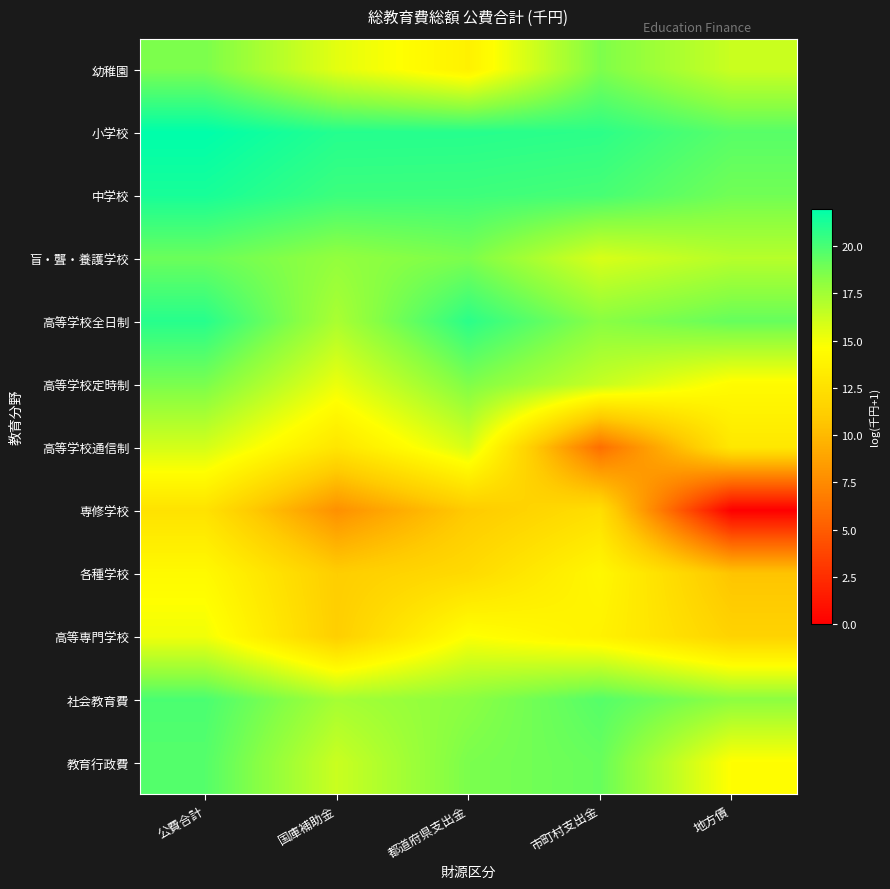

Reading left to right, list all the values displayed in this chart.

幼稚園: 公費合計=18.6	国庫補助金=15.5	都道府県支出金=13.7	市町村支出金=18.6	地方債=16.3
小学校: 公費合計=22.0	国庫補助金=21.0	都道府県支出金=20.9	市町村支出金=20.8	地方債=19.6
中学校: 公費合計=21.3	国庫補助金=20.3	都道府県支出金=20.3	市町村支出金=20.0	地方債=18.9
盲・聾・養護学校: 公費合計=19.1	国庫補助金=18.0	都道府県支出金=18.6	市町村支出金=15.8	地方債=16.9
高等学校全日制: 公費合計=20.9	国庫補助金=17.3	都道府県支出金=20.8	市町村支出金=18.3	地方債=19.2
高等学校定時制: 公費合計=18.7	国庫補助金=15.2	都道府県支出金=18.5	市町村支出金=16.4	地方債=14.4
高等学校通信制: 公費合計=16.0	国庫補助金=12.9	都道府県支出金=15.9	市町村支出金=6.0	地方債=13.0
専修学校: 公費合計=12.6	国庫補助金=7.8	都道府県支出金=11.0	市町村支出金=12.4	地方債=0.0
各種学校: 公費合計=14.3	国庫補助金=11.2	都道府県支出金=12.1	市町村支出金=14.1	地方債=10.6
高等専門学校: 公費合計=15.1	国庫補助金=11.2	都道府県支出金=14.7	市町村支出金=13.7	地方債=11.5
社会教育費: 公費合計=19.9	国庫補助金=17.4	都道府県支出金=18.2	市町村支出金=19.6	地方債=18.1
教育行政費: 公費合計=19.7	国庫補助金=16.3	都道府県支出金=18.6	市町村支出金=19.2	地方債=14.6